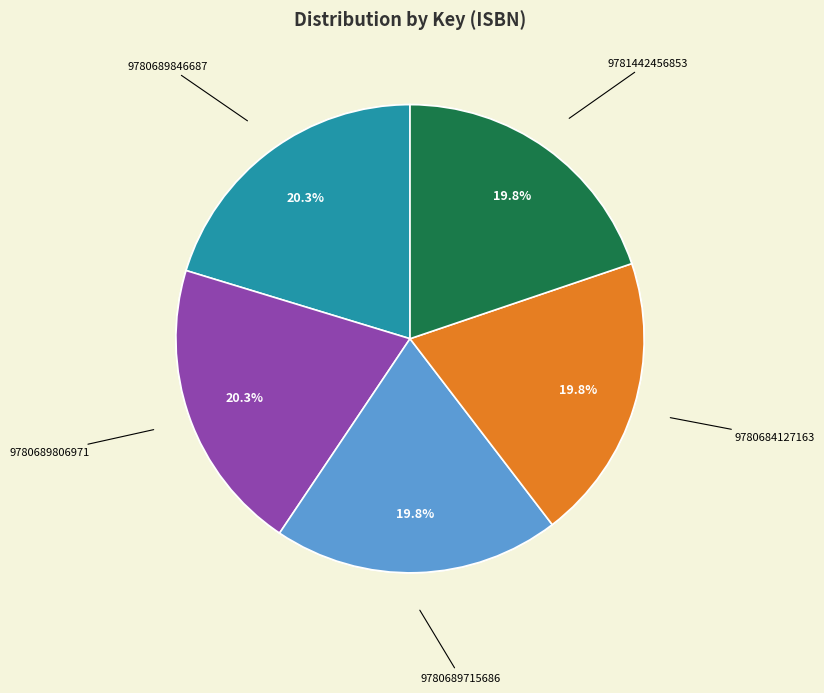

Rank the categories by value from highest to lowest.

9780689846687, 9780689806971, 9780689715686, 9780684127163, 9781442456853